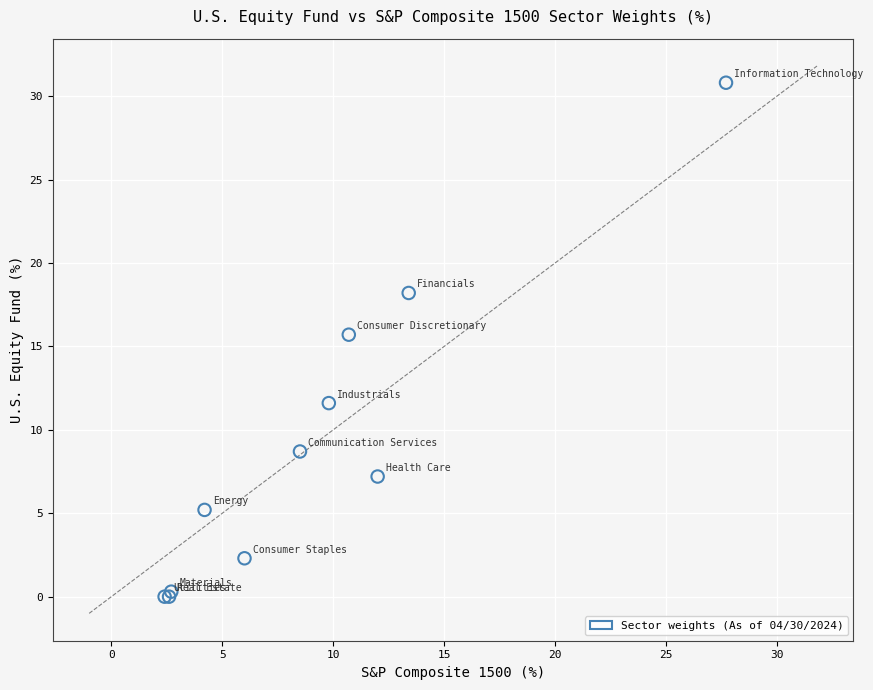

What Y value in the scatter plot is closest to 15?

15.7